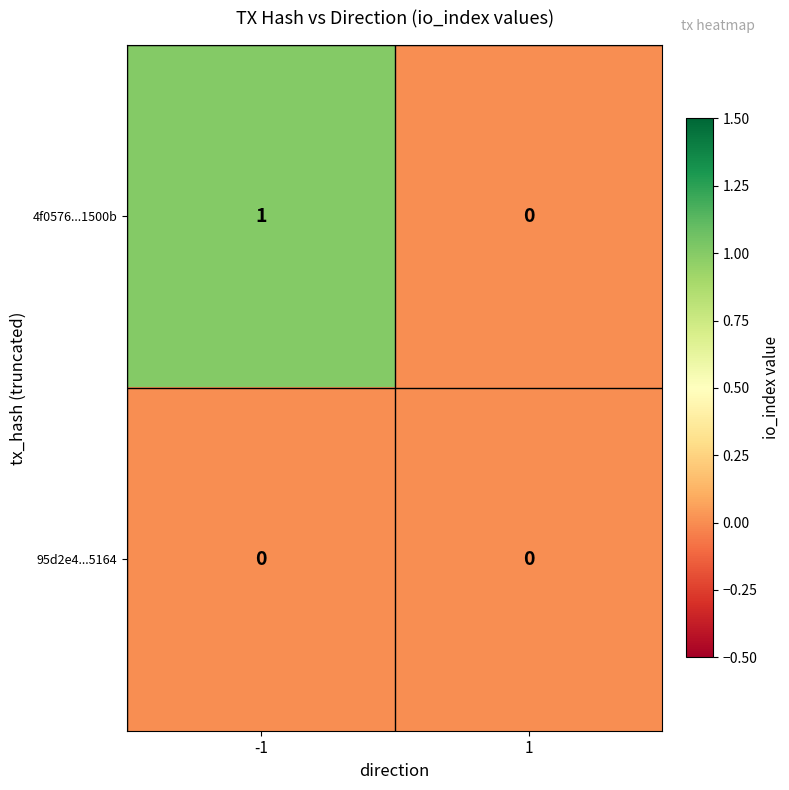

Is it true that 4f0576...1500b equals 1 at 1?

False